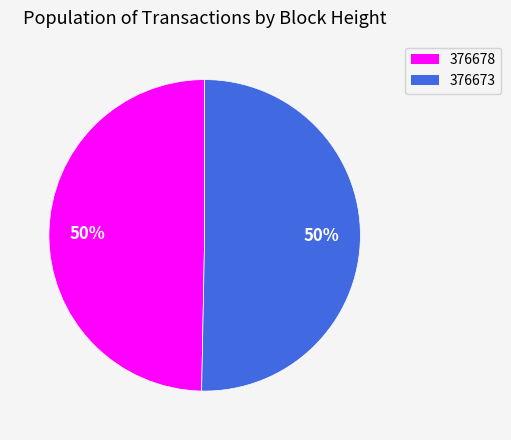

Is it true that 376673 is 65% of the pie?

False